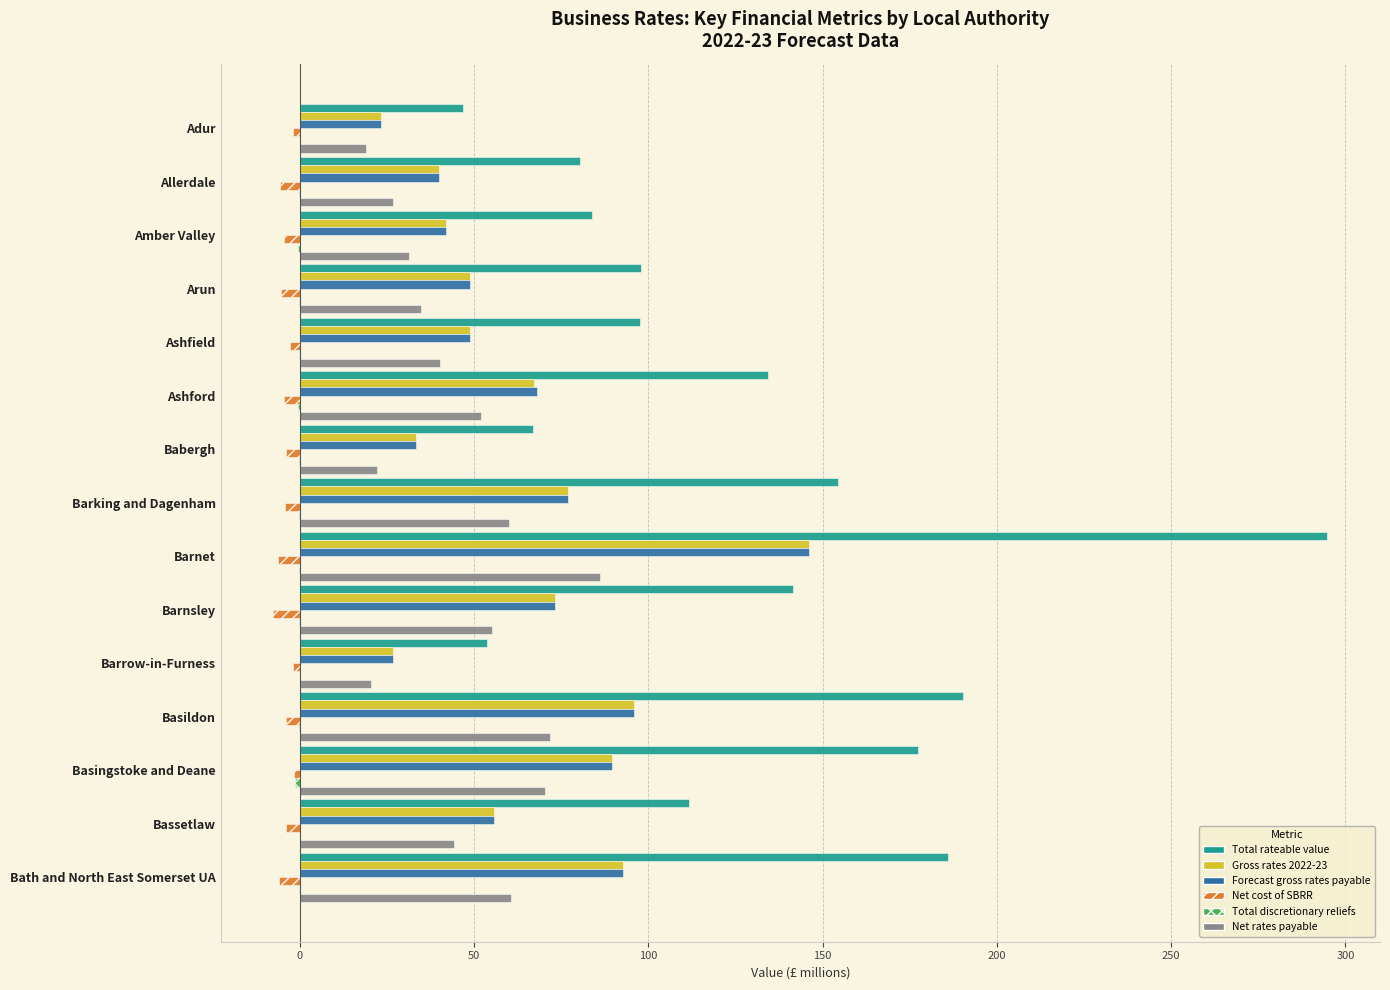

Is the value of Net cost of SBRR at Barking and Dagenham greater than the value of Net rates payable at Bath and North East Somerset UA?

No